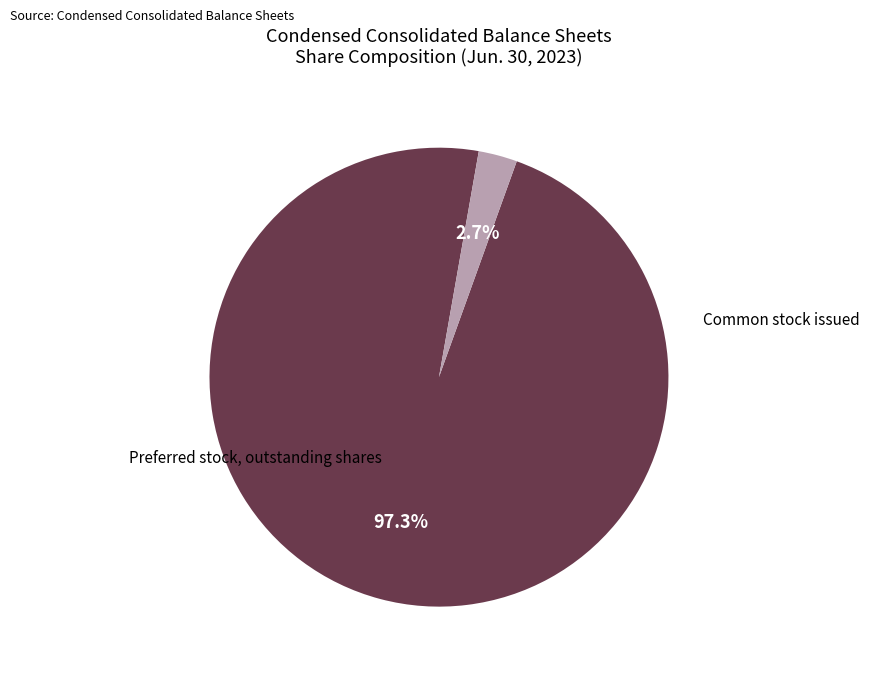

Does any single category account for the majority?

Yes